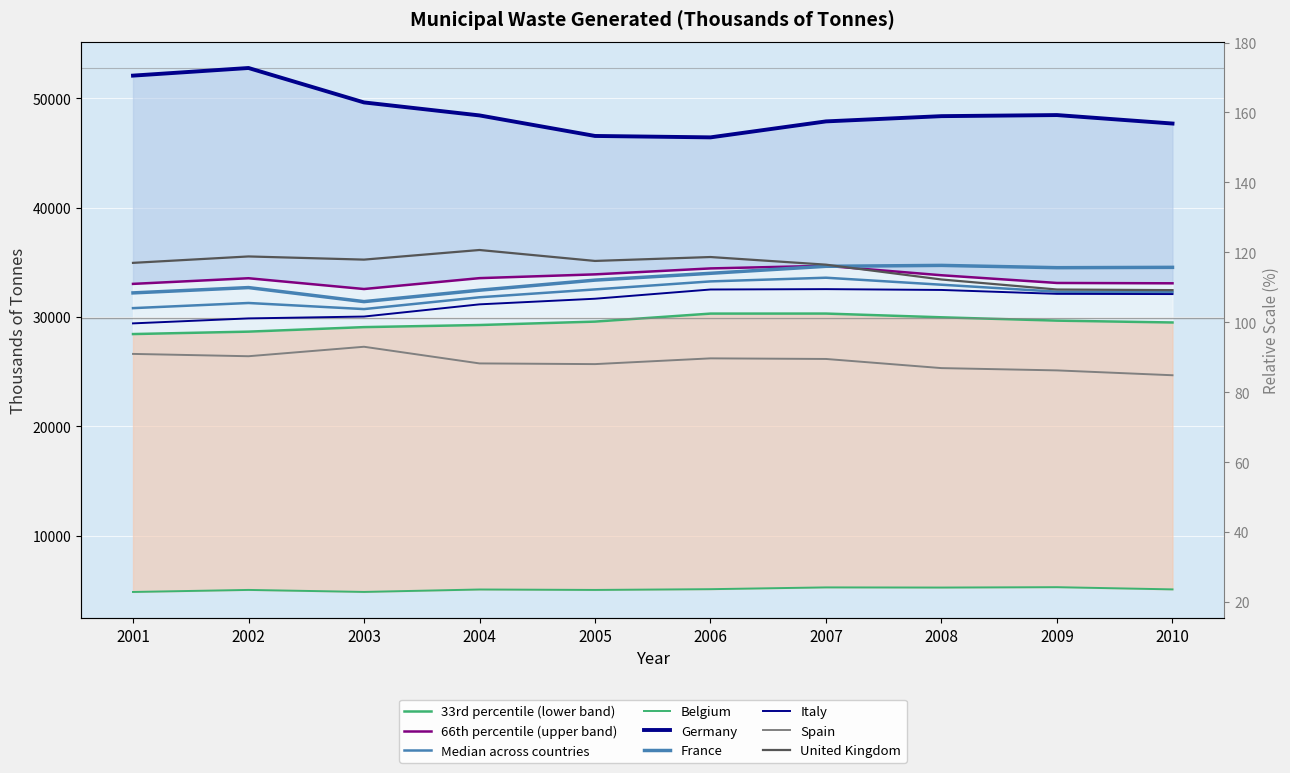

How many interior local valleys does the Spain series have?

2